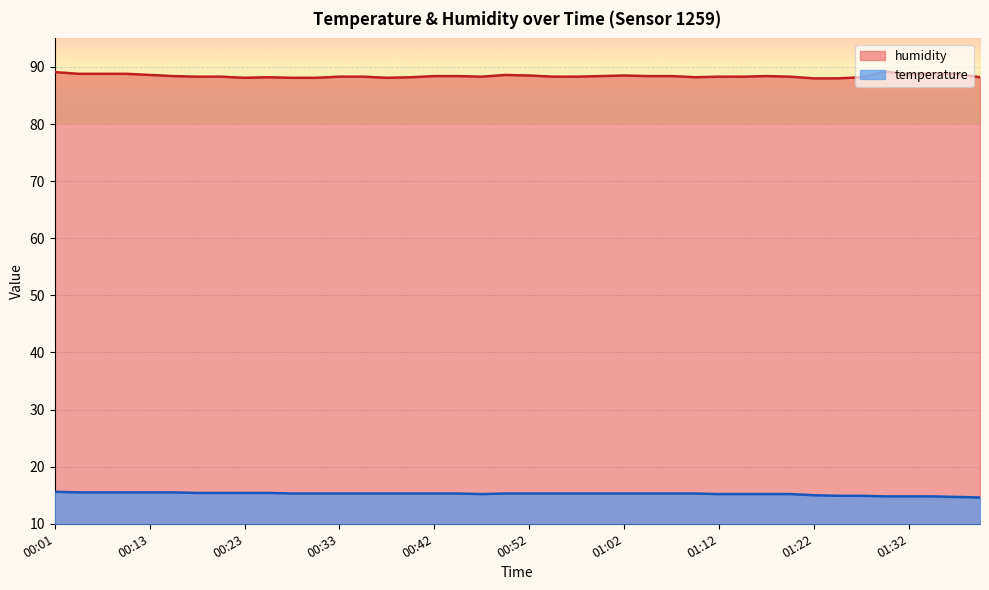

Is it true that temperature equals 24.0 at 00:35?

False